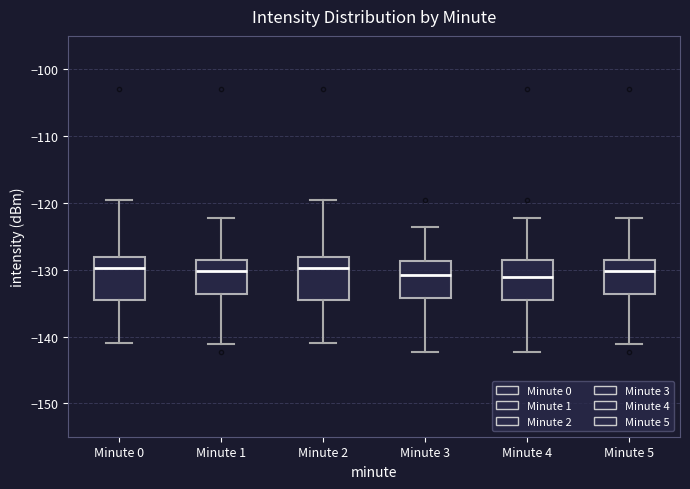

Where is the upper edge of the box for Minute 1 on the y-axis? The values are not printed on the chart, so give them approximately, as read against the axis.

-129